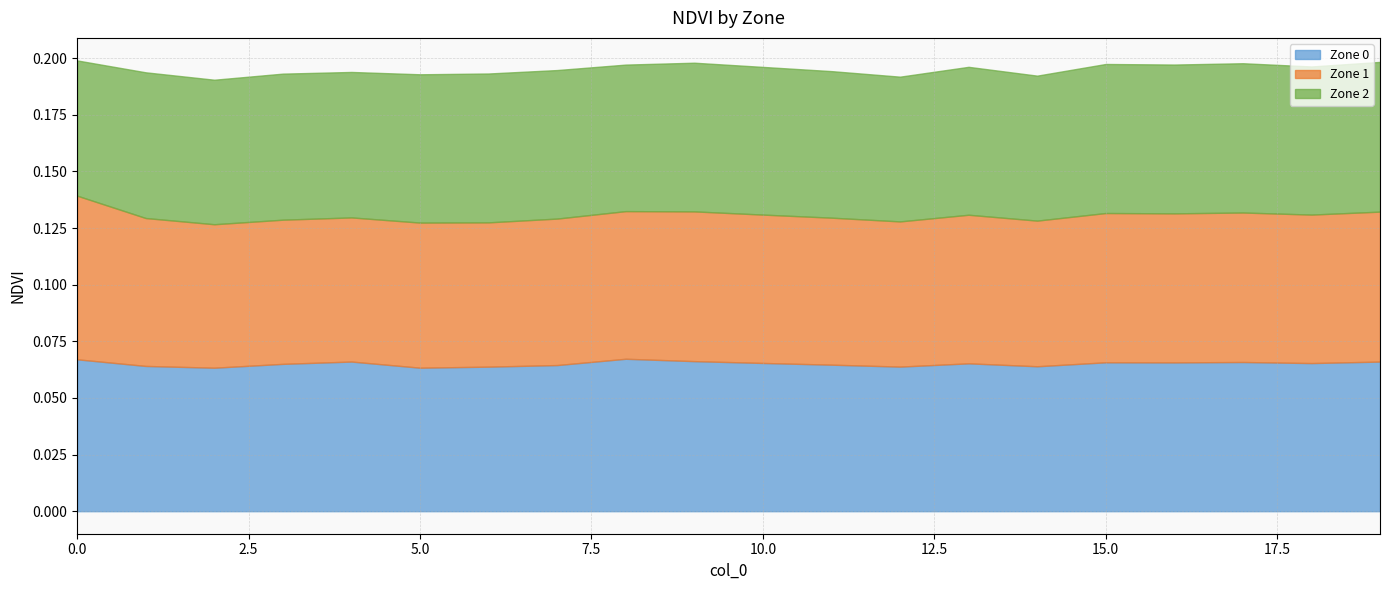

What is the approximate value of Zone 2 at 6?

0.1